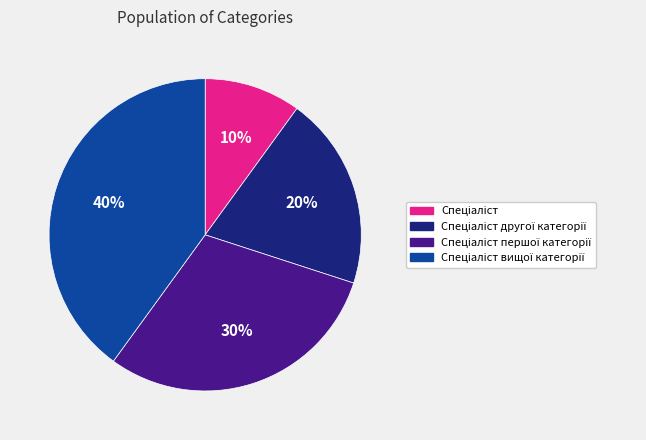

Is there any slice that represents more than half of the pie?

No